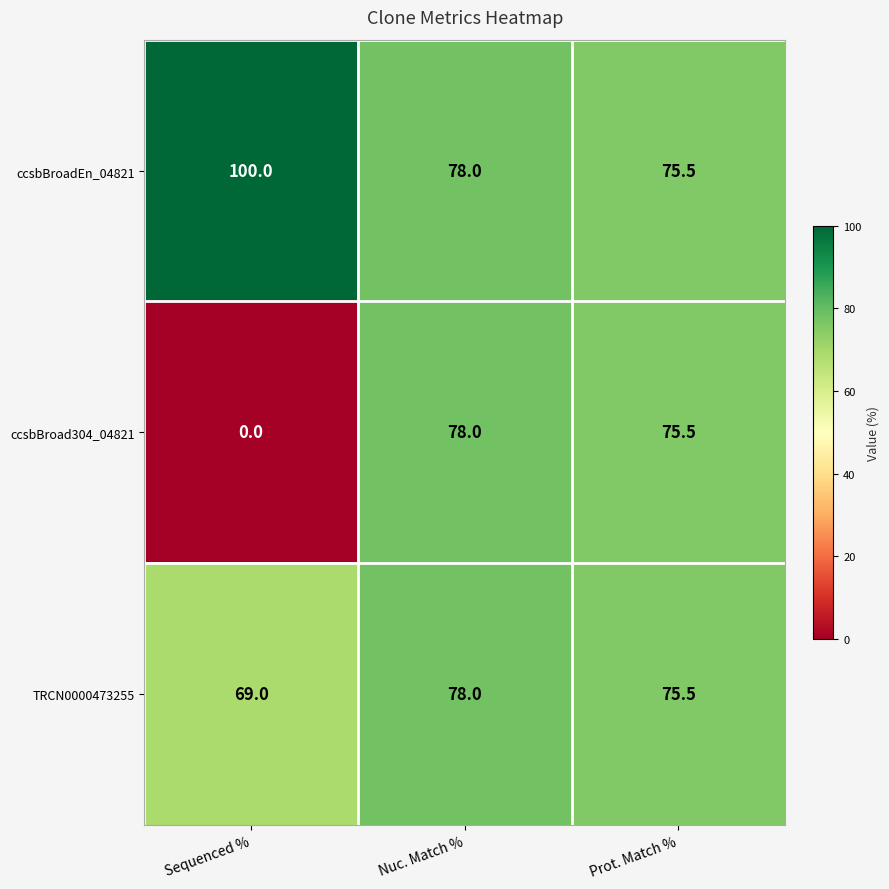

At which label does ccsbBroad304_04821 first exceed 75?

Nuc. Match %